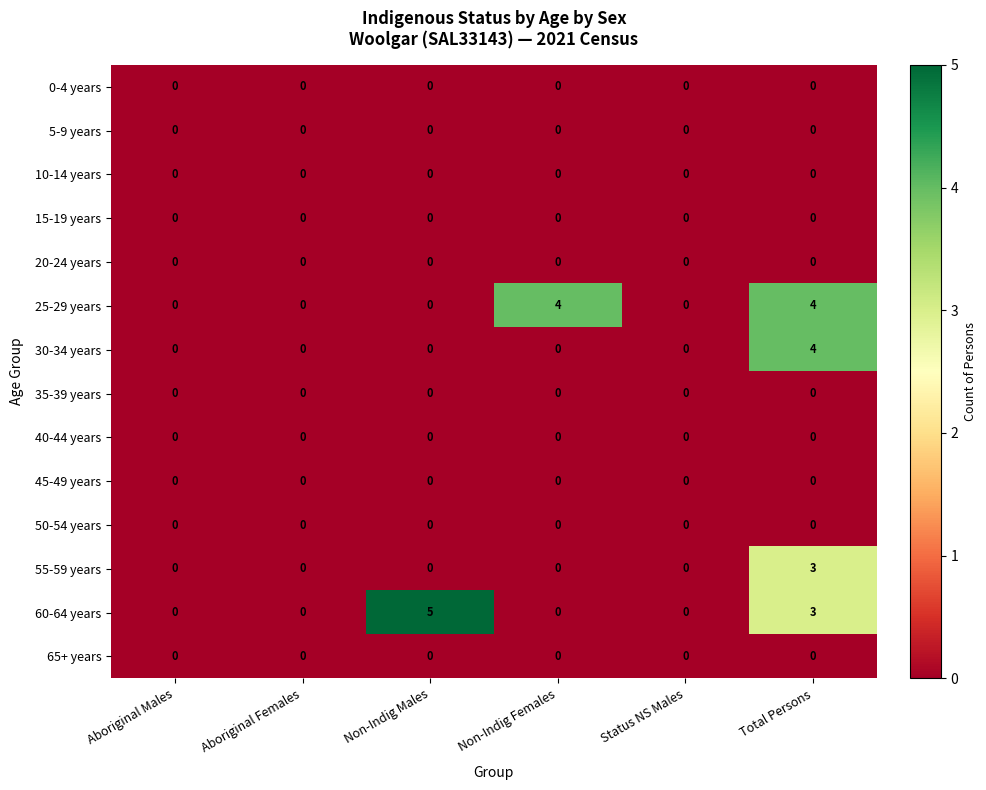

At which category is the sum across all series the highest?

Total Persons